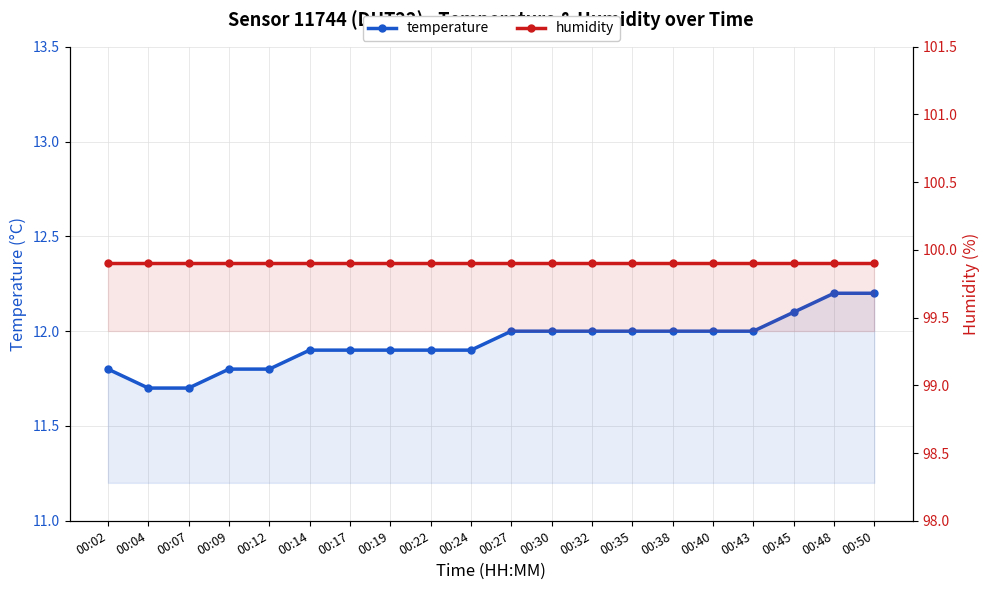

Which category has the highest value in the temperature series?

00:48